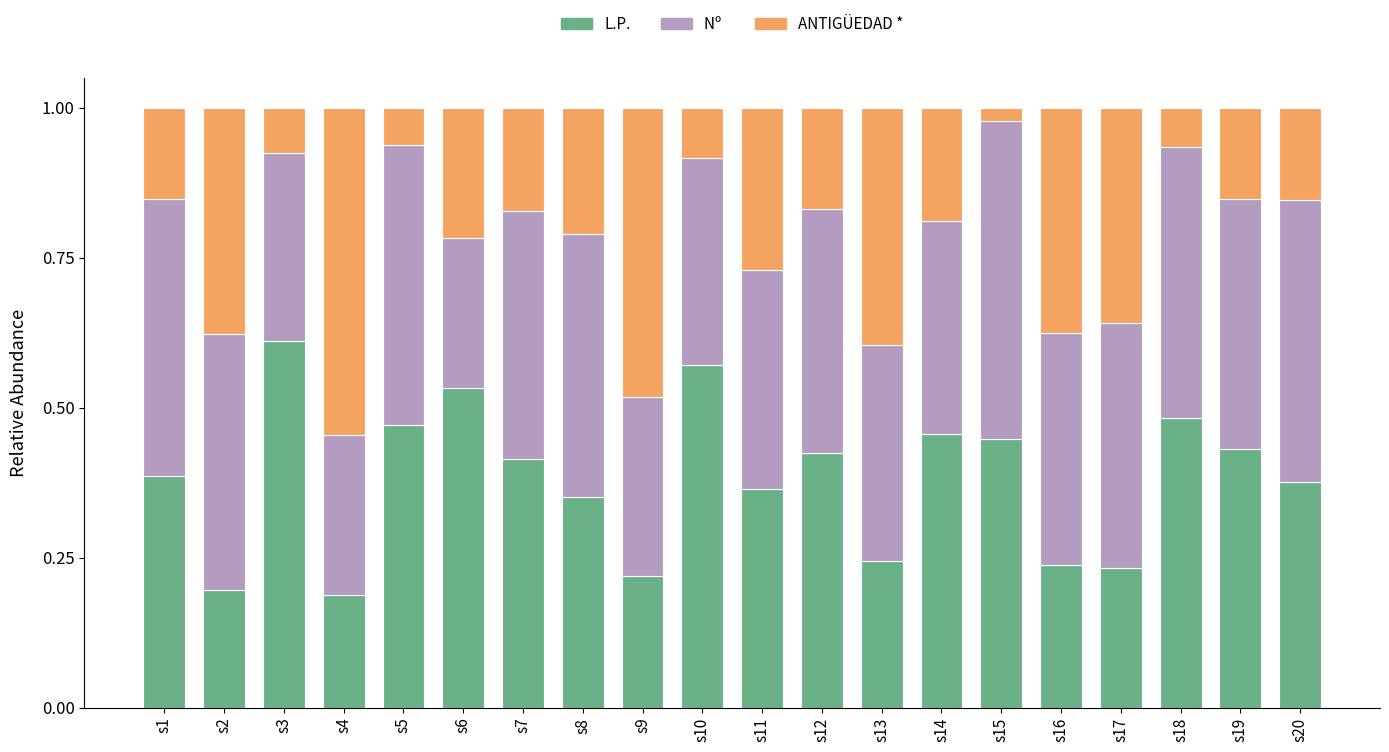

What is the total value across all series at s12?

1.0